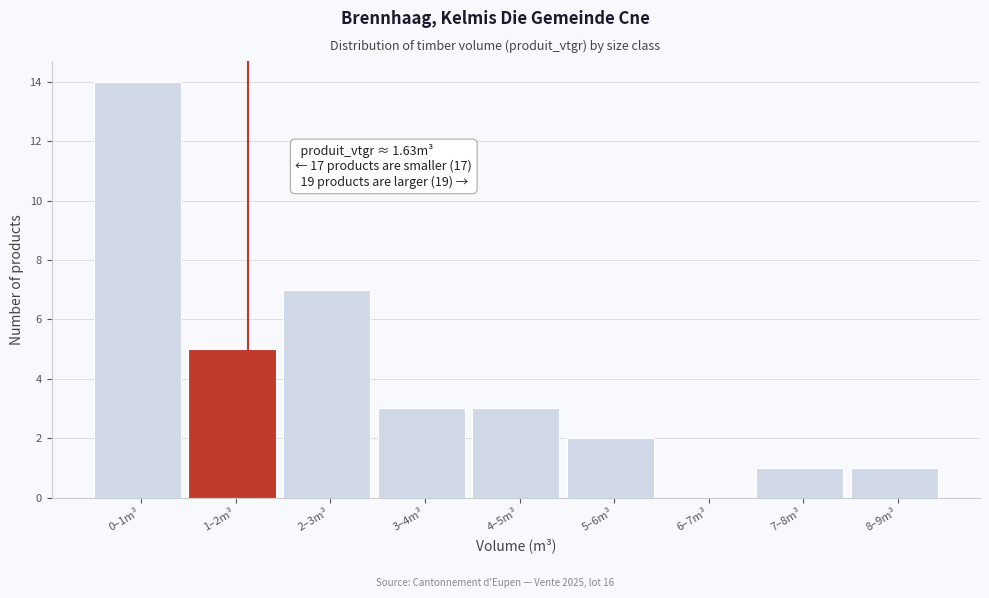

Reading right to left, what are all the values shown in this chart?

8–9m³=1	7–8m³=1	6–7m³=0	5–6m³=2	4–5m³=3	3–4m³=3	2–3m³=7	1–2m³=5	0–1m³=14